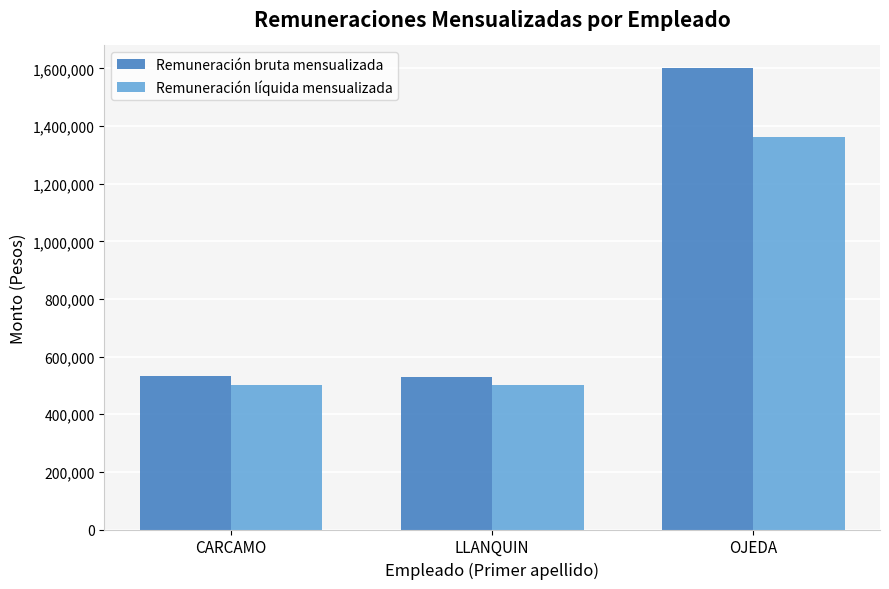

Count the Remuneración líquida mensualizada values in the range 500000 to 1363083.

3